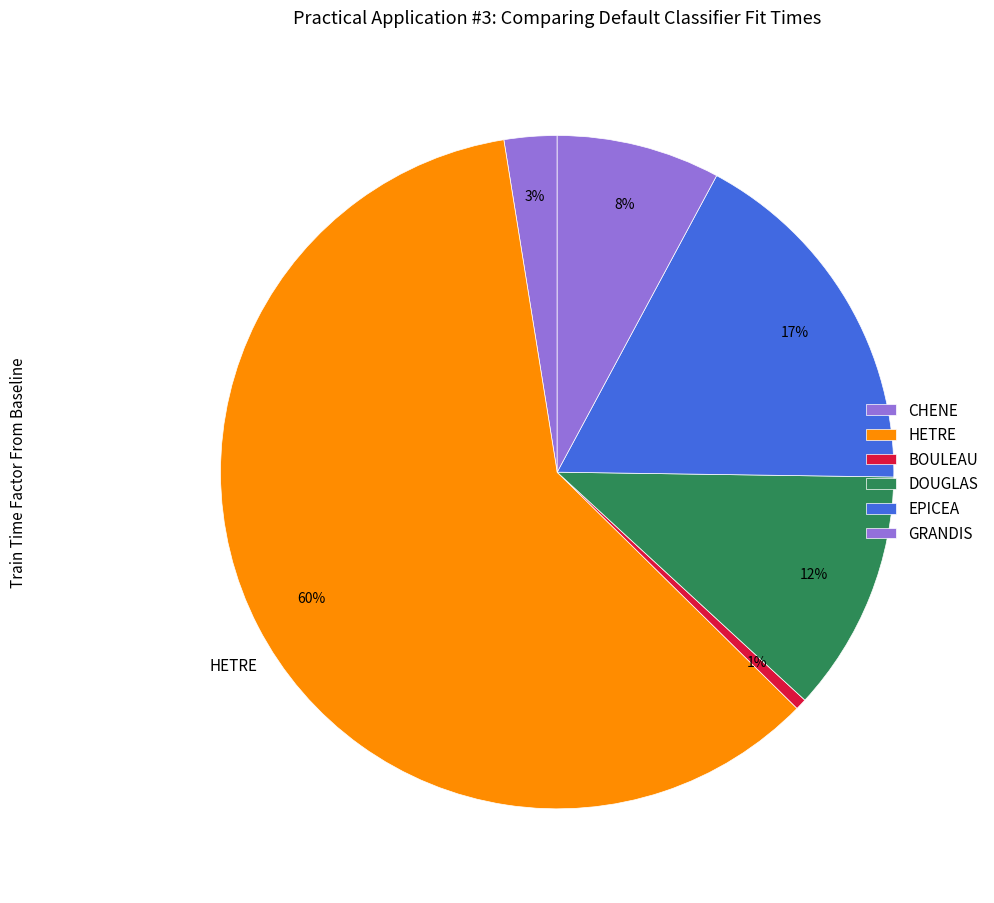

How many slices are in this pie chart?

6